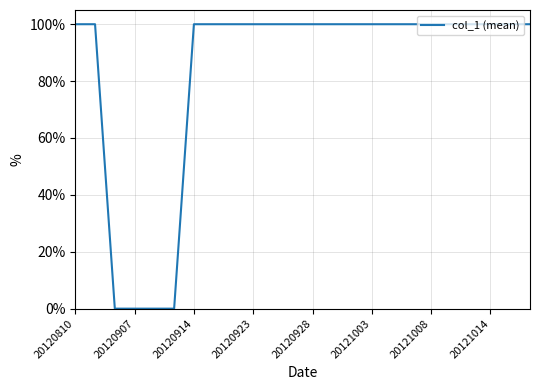

Does the chart display data point markers on the line(s)?

No